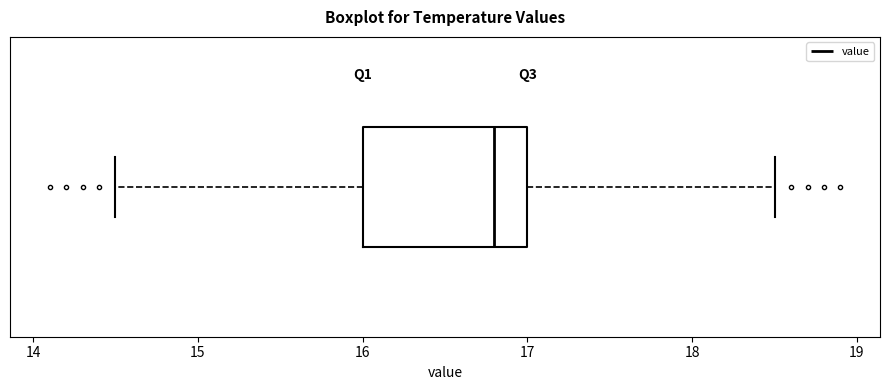

Transcribe this box plot: give where the median line is, the range the box spans, and where the two whiskers end, as read against the x-axis. The values are not printed on the chart, so give them approximately, as read against the axis.

median 16.8, box 16.0 to 17.0, whiskers 14.5 to 18.5